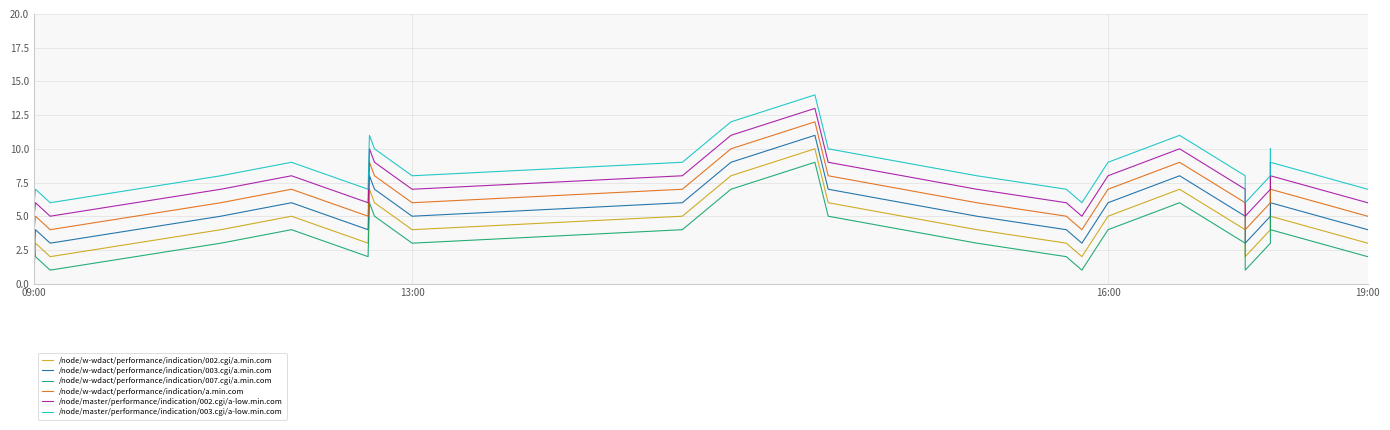

Which series has the largest total across all categories?

/node/master/performance/indication/003.cgi/a-low.min.com